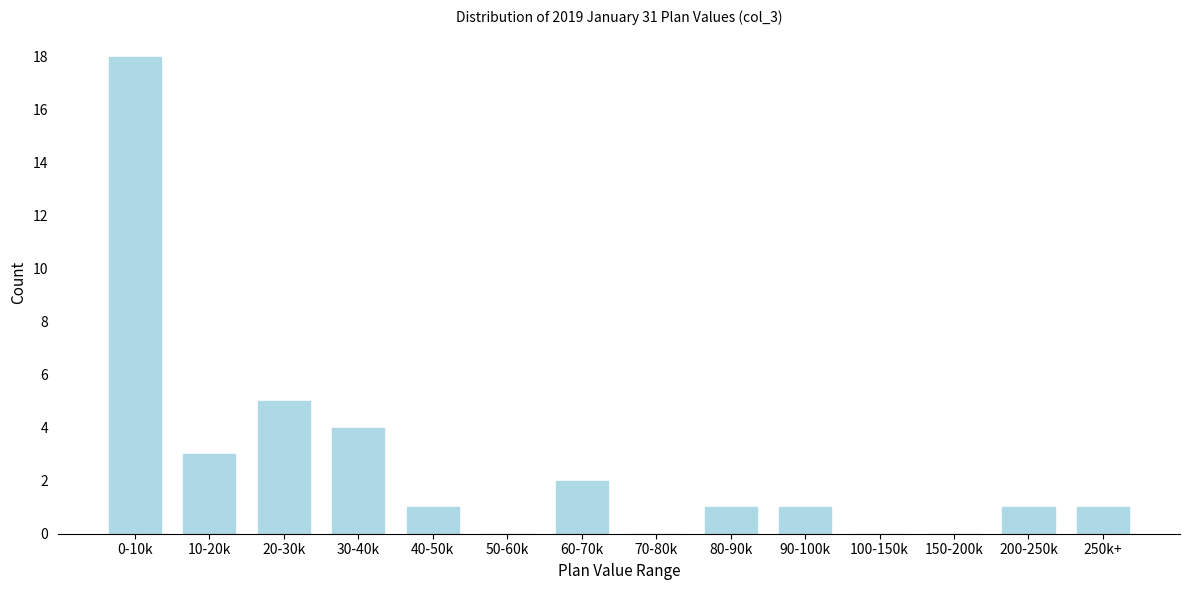

Reading right to left, transcribe all the data shown in this chart.

250k+=1	200-250k=1	150-200k=0	100-150k=0	90-100k=1	80-90k=1	70-80k=0	60-70k=2	50-60k=0	40-50k=1	30-40k=4	20-30k=5	10-20k=3	0-10k=18